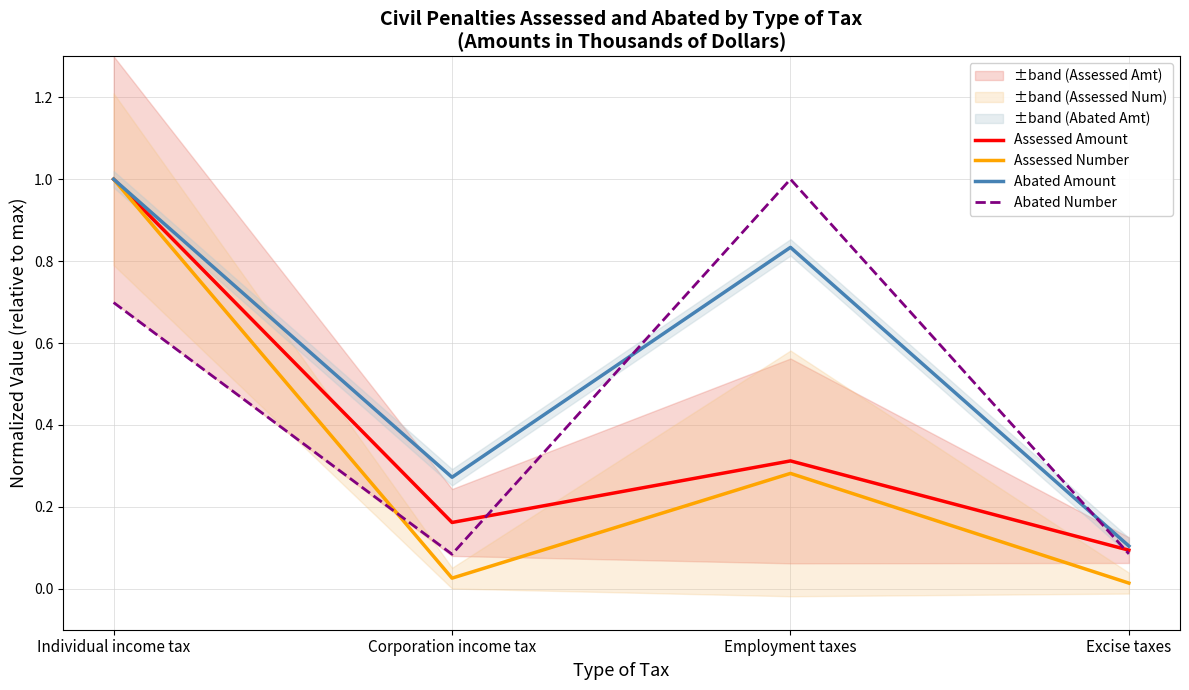

At which category is the sum across all series the highest?

Individual income tax